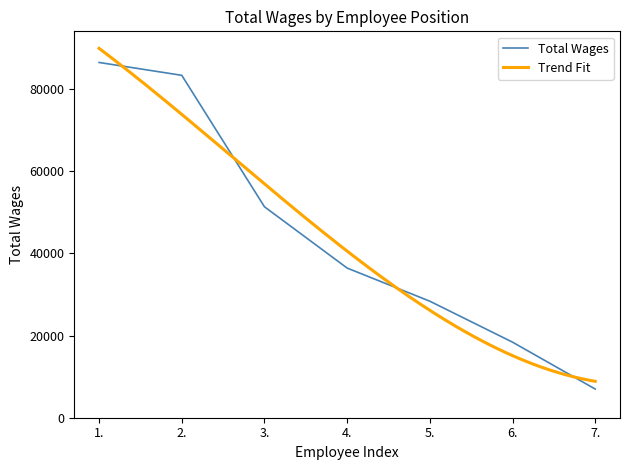

What is the difference between the second highest and second lowest values?

64936